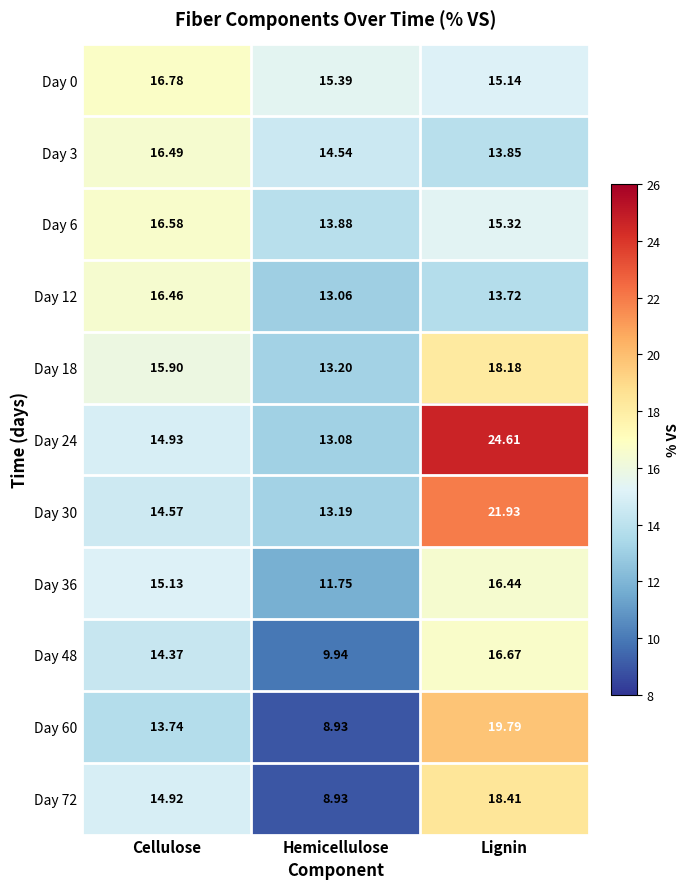

List the labels in order of Day 24 value, largest first.

Lignin, Cellulose, Hemicellulose